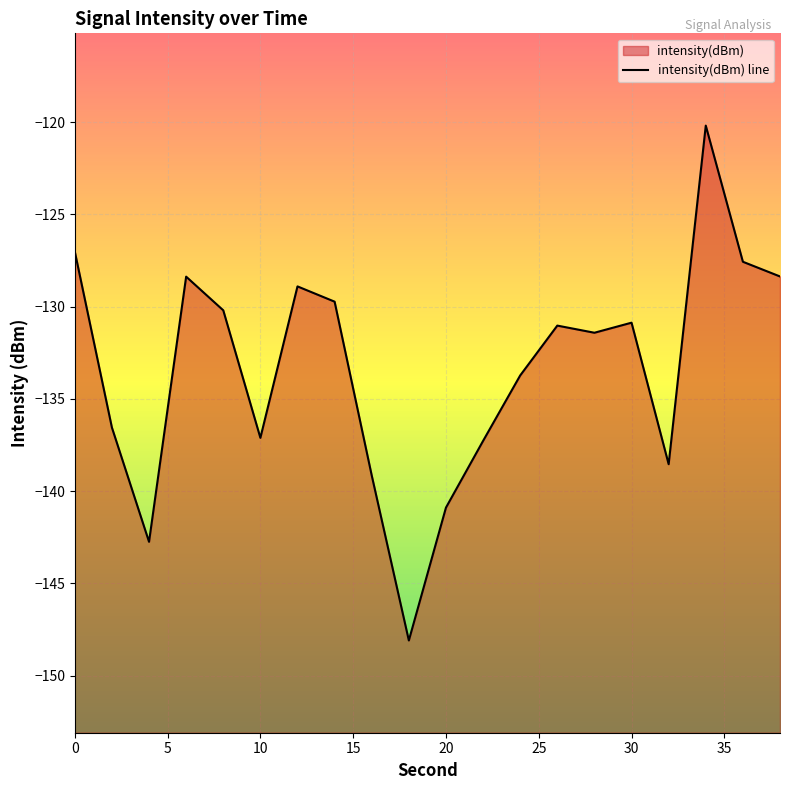

How many lines are shown in the chart?

1